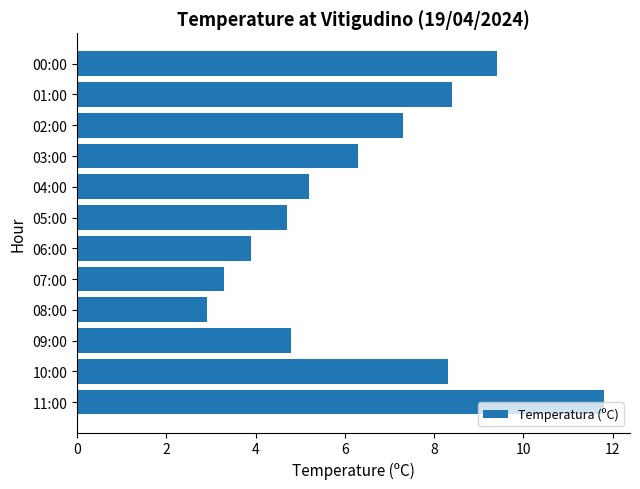

Rank the categories by value from lowest to highest.

08:00, 07:00, 06:00, 05:00, 09:00, 04:00, 03:00, 02:00, 10:00, 01:00, 00:00, 11:00